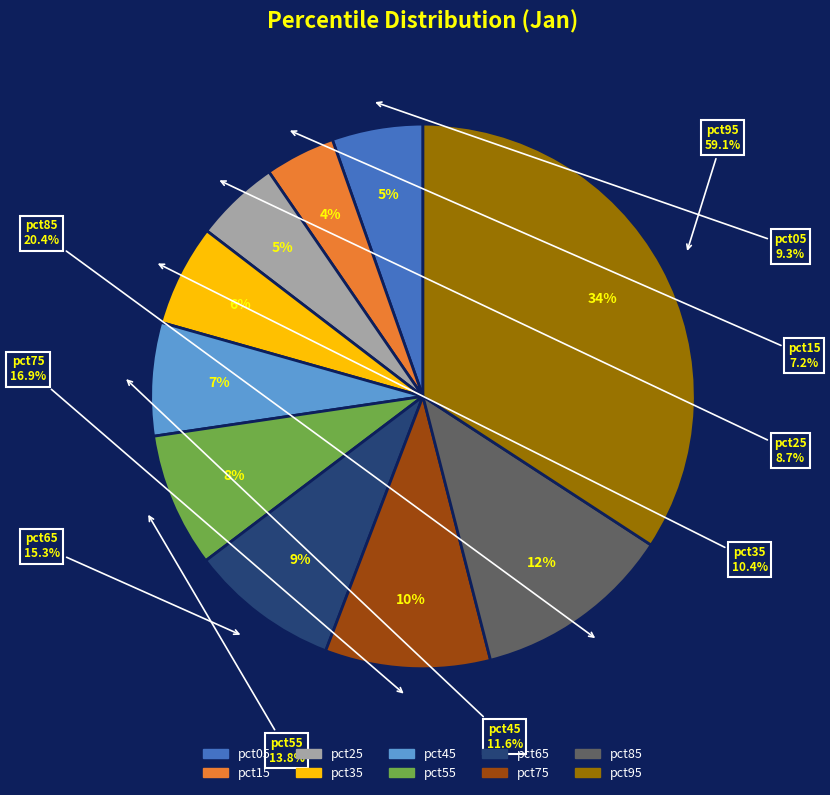

What is the total percentage of pct35 and pct15?

10.2%